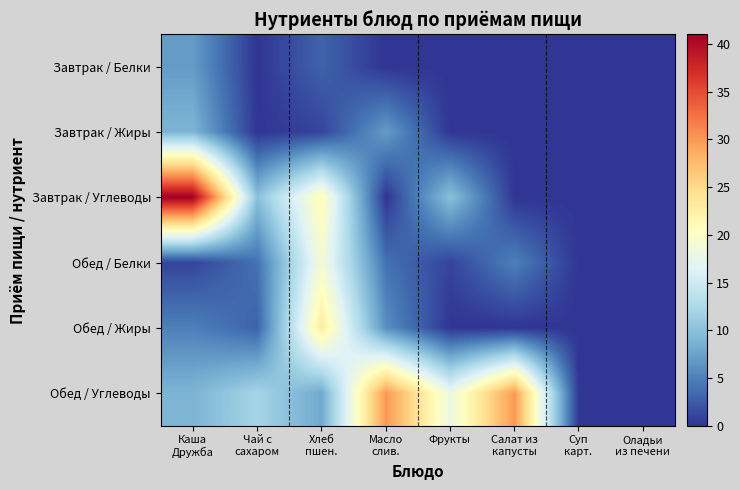

At which category does the chart reach its peak across all series?

Каша
Дружба